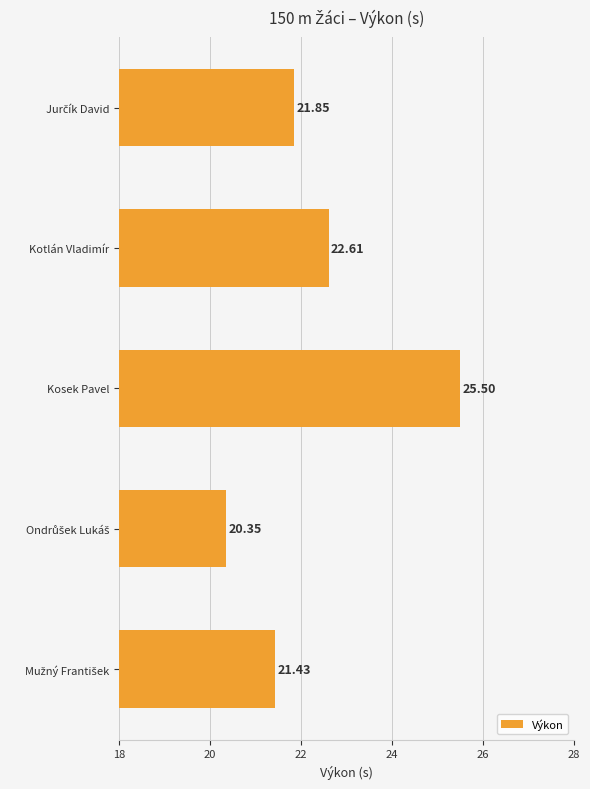

What is the average value?

22.3